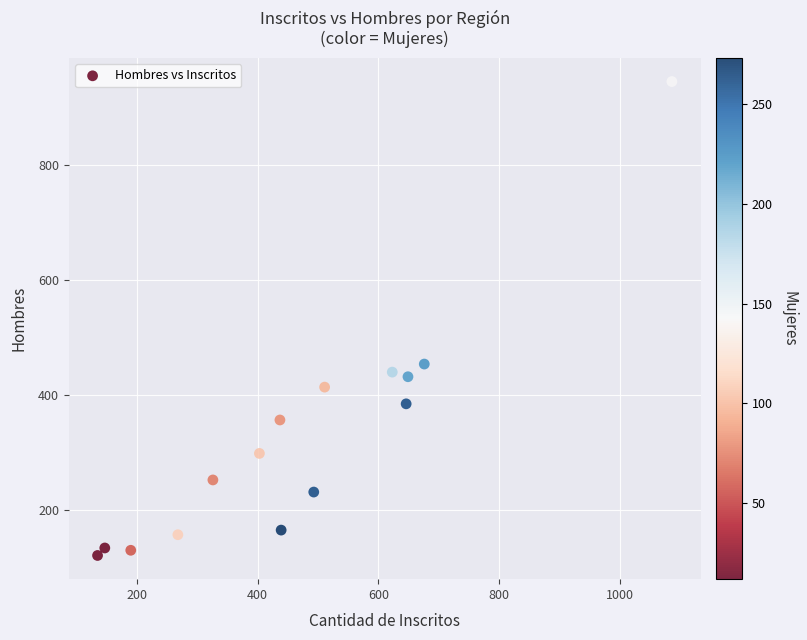

What is the range of Y values (max minus min)?

822